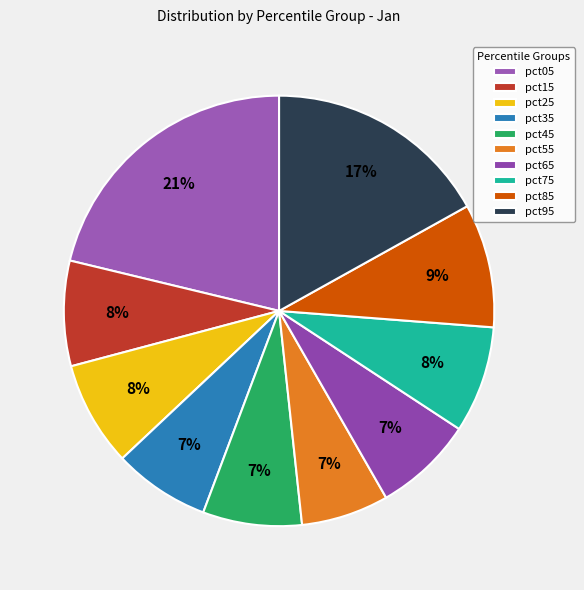

What is the smallest slice in the pie chart?

pct55